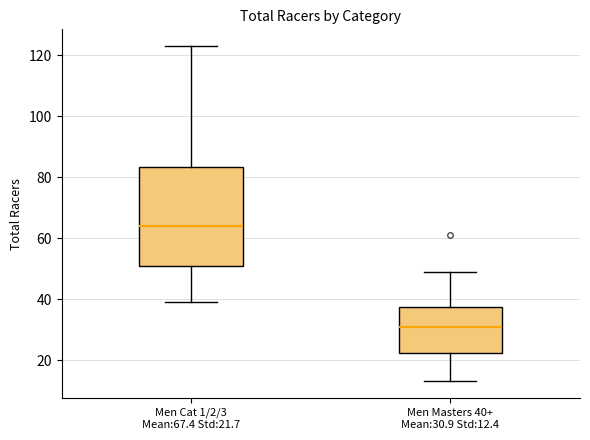

Reading left to right, read every box against the y-axis: the position of its median line, the range the box covers, and the ends of its whiskers. The values are not printed on the chart, so give them approximately, as read against the axis.

Men Cat 1/2/3 Mean:67.4 Std:21.7: median 64, box 52 to 84, whiskers 40 to 124
Men Masters 40+ Mean:30.9 Std:12.4: median 32, box 22 to 38, whiskers 14 to 50